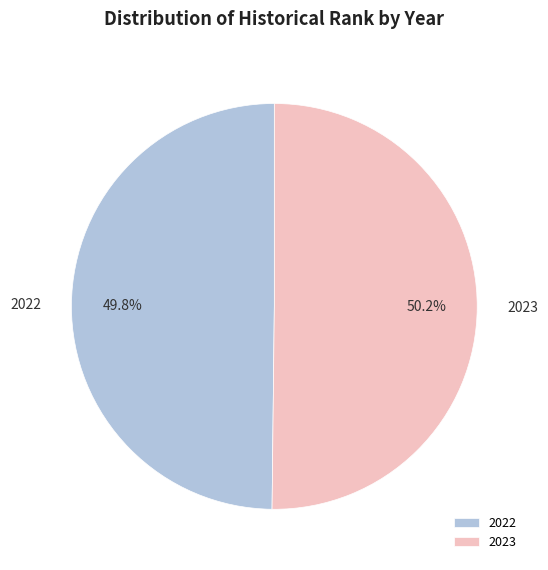

To the nearest percent, what percentage of the pie is 2023?

50%